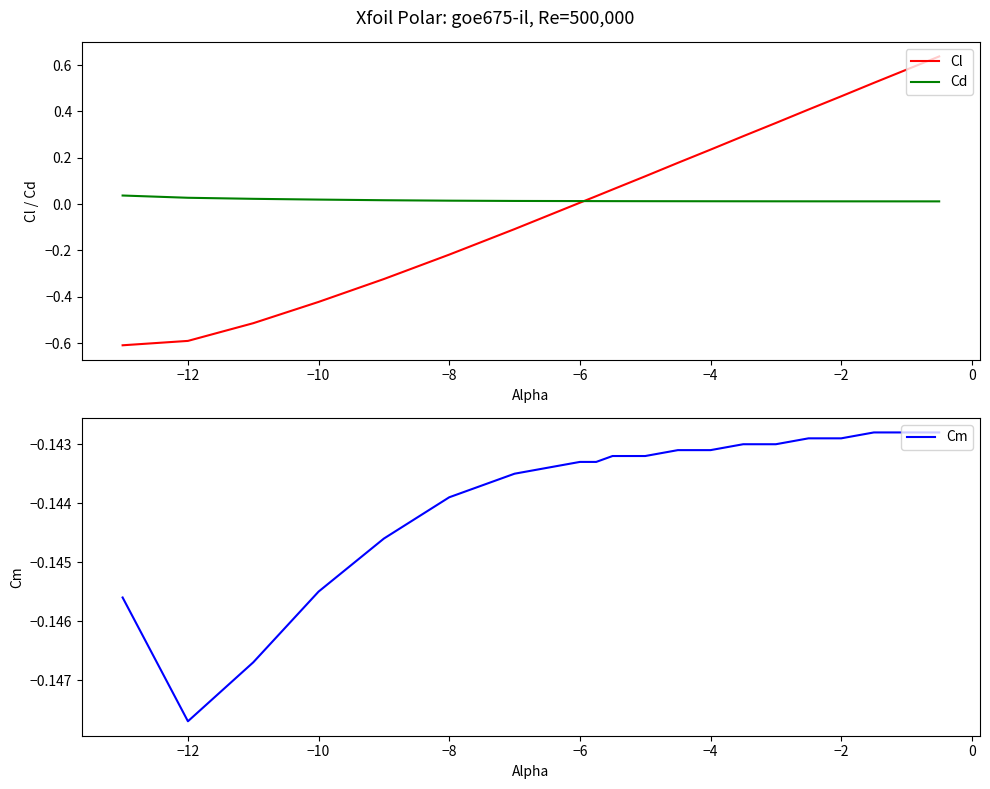

What position from the right is −4?

8